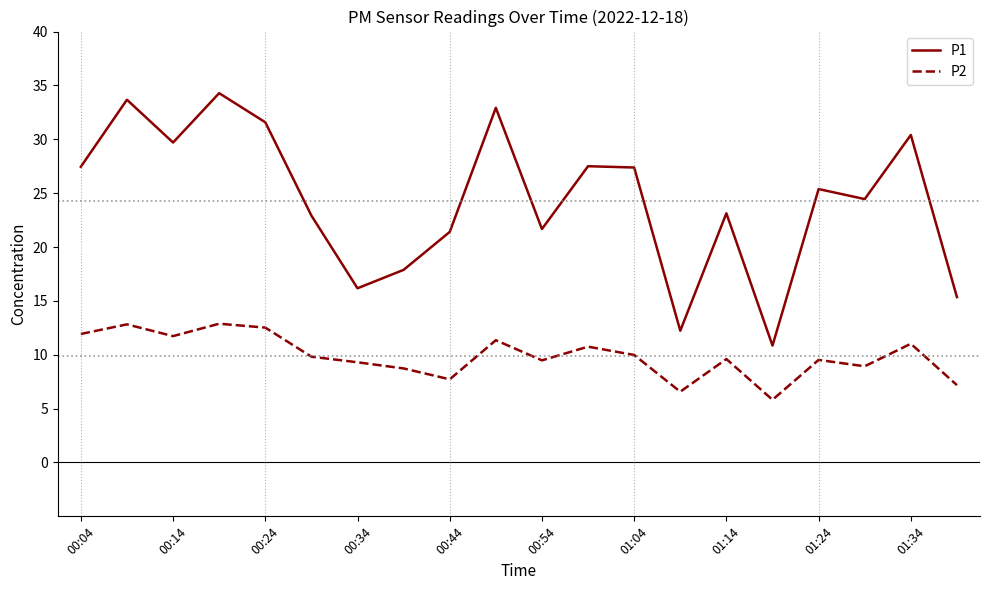

True or false: P1 has more than 0 points higher than both neighbors.

True